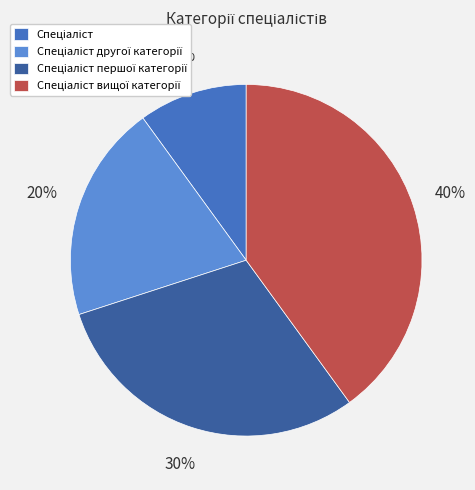

To the nearest percent, what is the average slice percentage?

25%